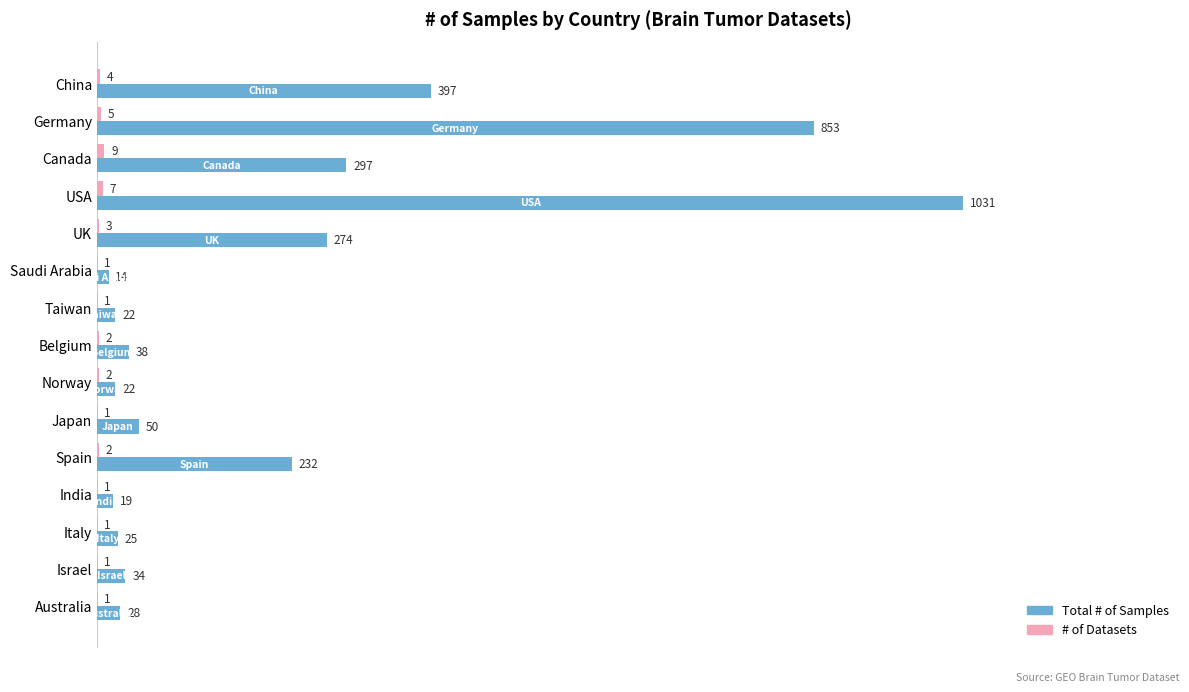

What is the sum of all Total # of Samples values?

3336